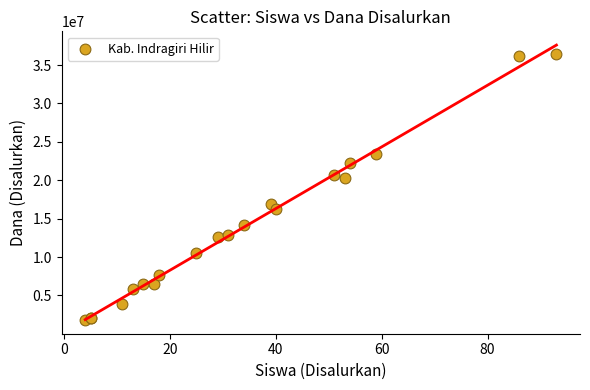

What Y value in the scatter plot is closest to 19125000?

20250000